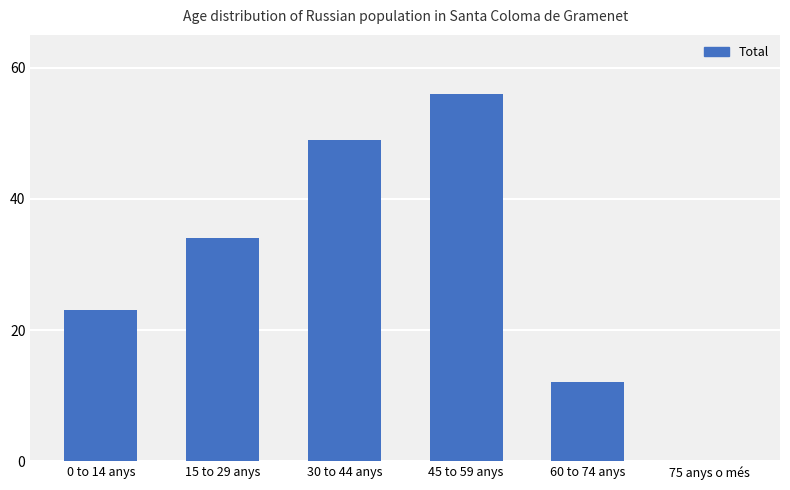

How many values are between 12 and 49?

4